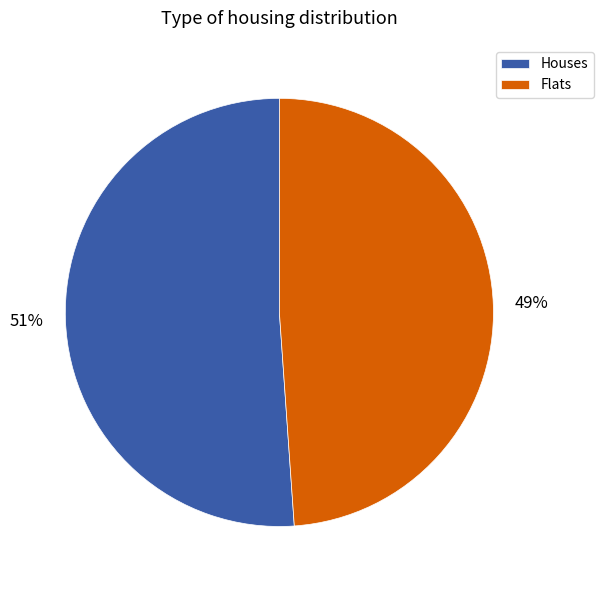

Is the sum of Flats and Houses greater than half?

Yes